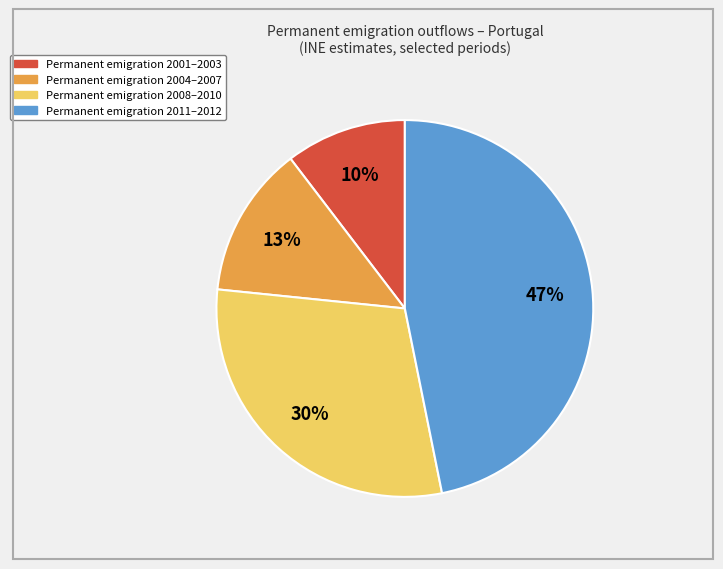

To the nearest percent, what is the average slice percentage?

25%